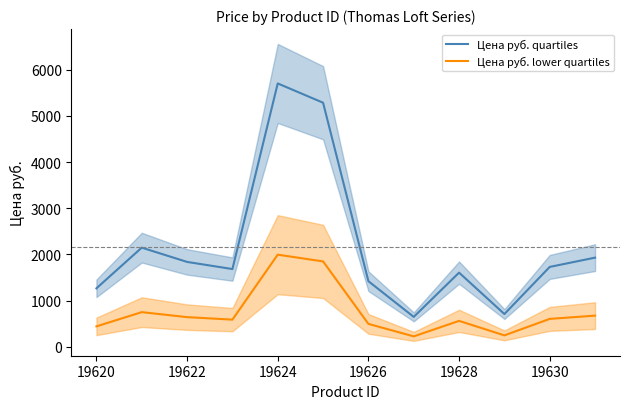

Which series has the largest total across all categories?

Цена руб. quartiles